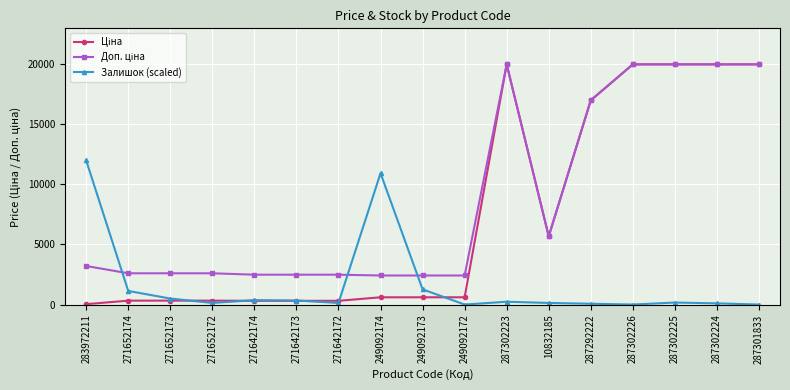

At how many categories does at least one series exceed 12858?

6